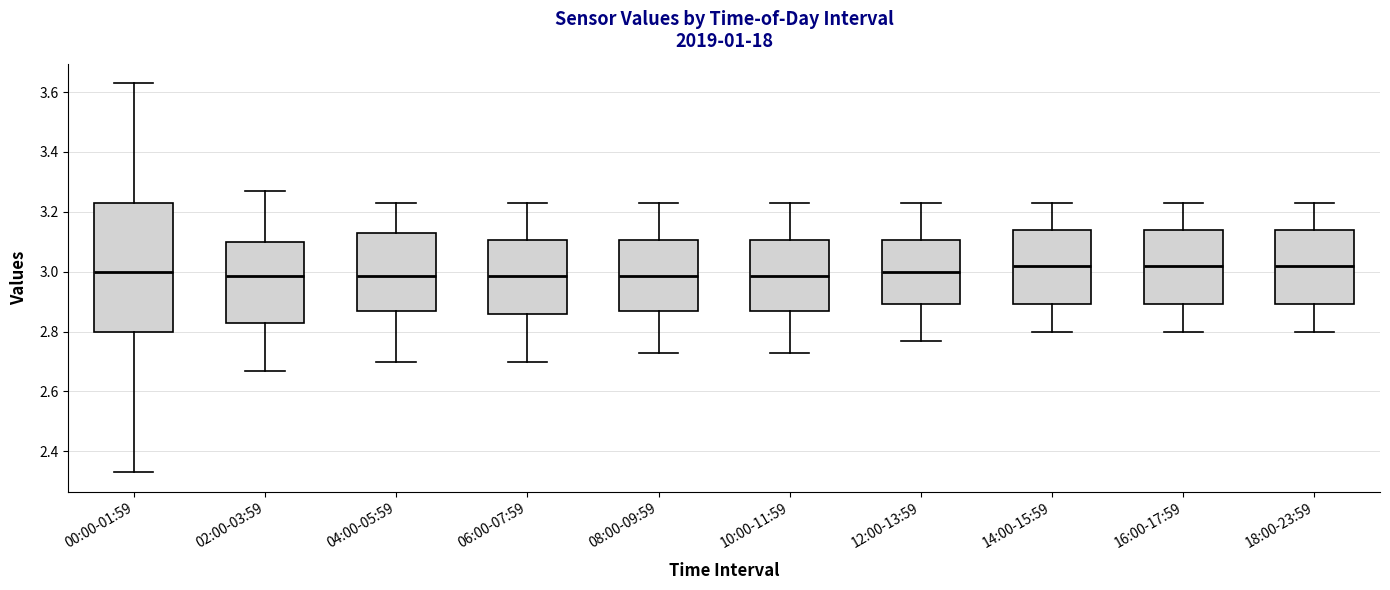

Reading left to right, transcribe this box plot: for each box, give where its median line is, the range the box spans, and where its two whiskers end, as read against the y-axis. The values are not printed on the chart, so give them approximately, as read against the axis.

00:00-01:59: median 3.00, box 2.80 to 3.24, whiskers 2.34 to 3.64
02:00-03:59: median 2.98, box 2.84 to 3.10, whiskers 2.68 to 3.28
04:00-05:59: median 2.98, box 2.88 to 3.14, whiskers 2.70 to 3.24
06:00-07:59: median 2.98, box 2.86 to 3.10, whiskers 2.70 to 3.24
08:00-09:59: median 2.98, box 2.88 to 3.10, whiskers 2.74 to 3.24
10:00-11:59: median 2.98, box 2.88 to 3.10, whiskers 2.74 to 3.24
12:00-13:59: median 3.00, box 2.90 to 3.10, whiskers 2.78 to 3.24
14:00-15:59: median 3.02, box 2.90 to 3.14, whiskers 2.80 to 3.24
16:00-17:59: median 3.02, box 2.90 to 3.14, whiskers 2.80 to 3.24
18:00-23:59: median 3.02, box 2.90 to 3.14, whiskers 2.80 to 3.24